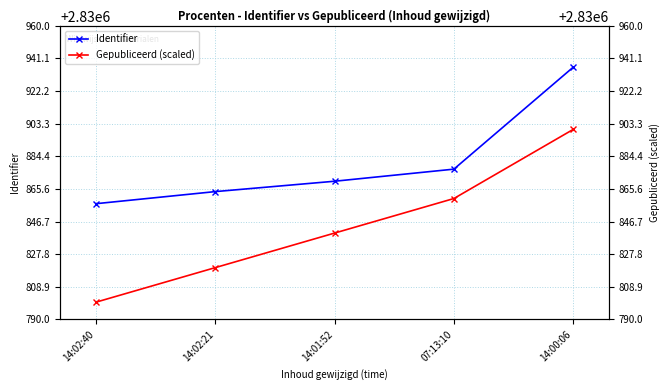

Which series has the largest total across all categories?

Identifier